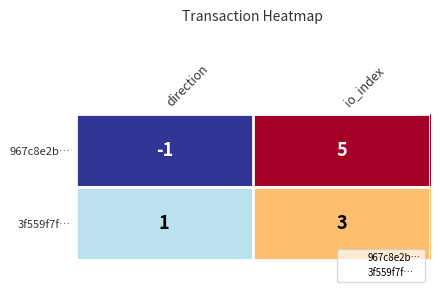

Which category has the lowest value in the 967c8e2b… series?

direction